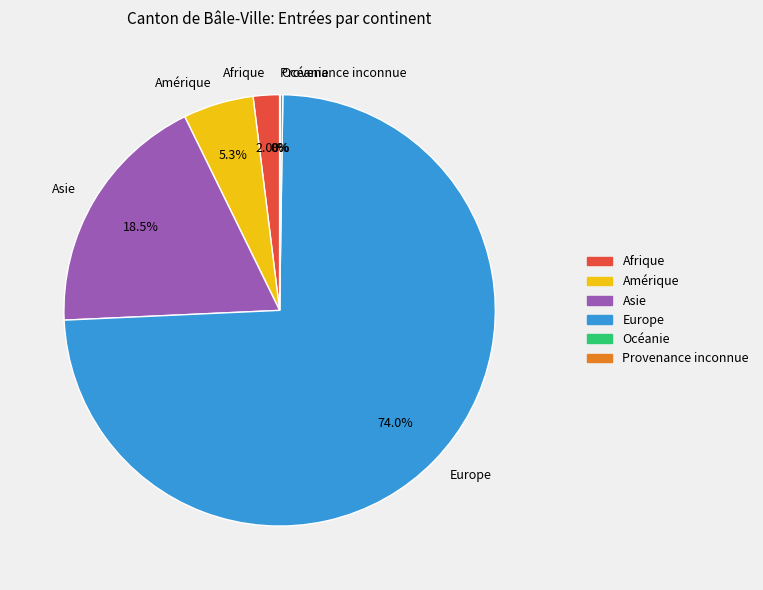

Between Amérique and Europe, which is larger?

Europe